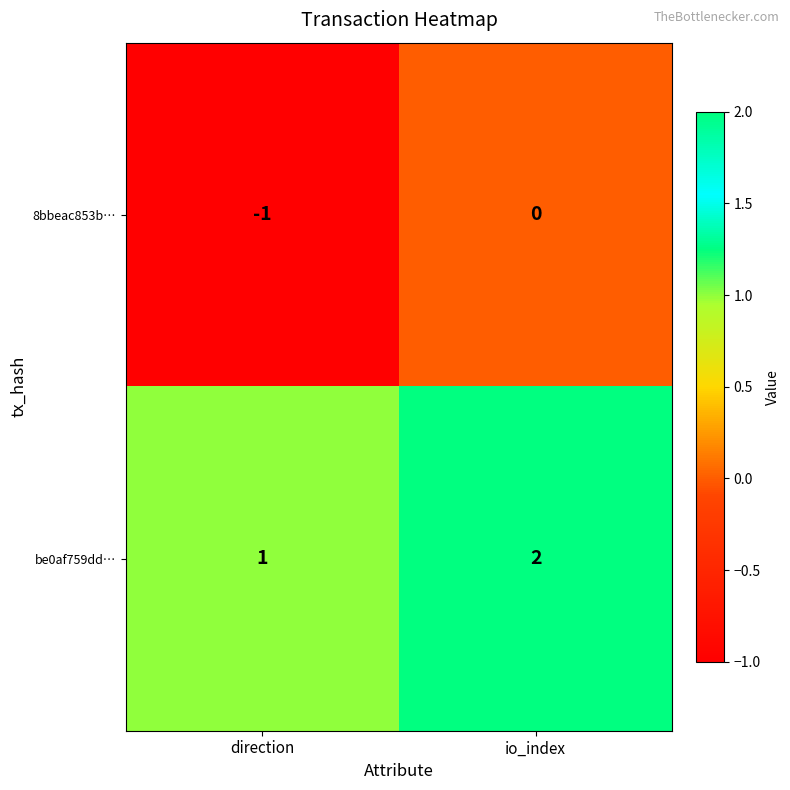

At which category is the sum across all series the highest?

io_index